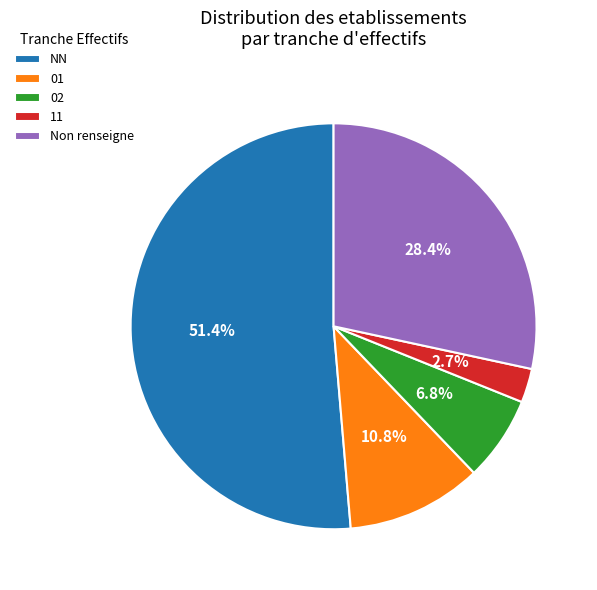

Is there any slice that represents more than half of the pie?

Yes